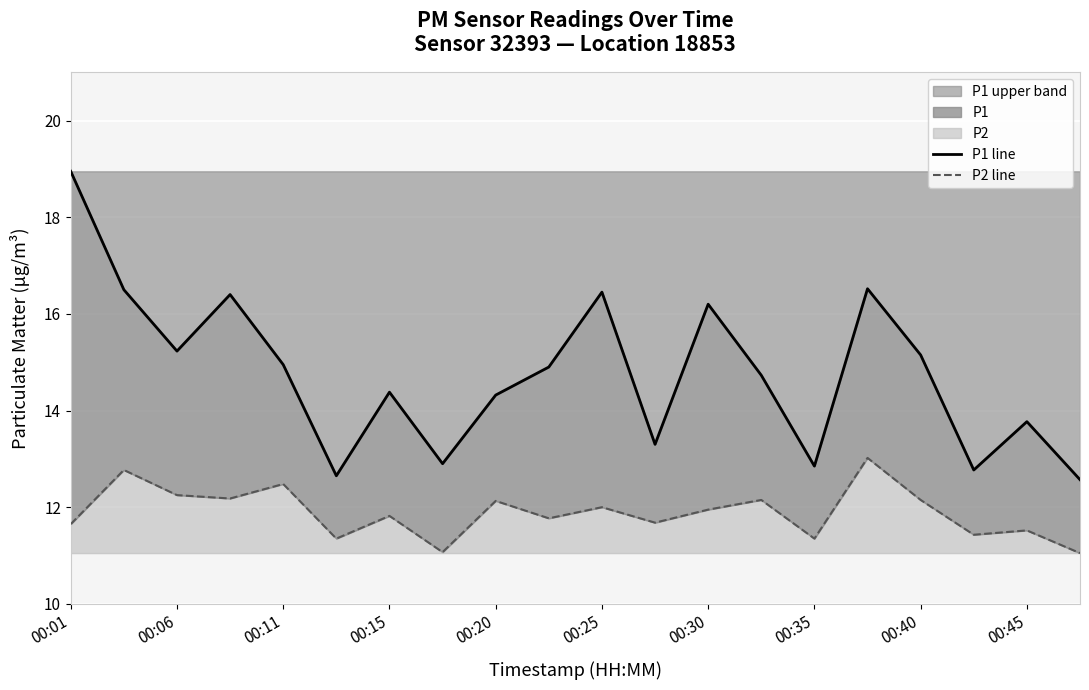

True or false: P2 line and P1 line cross at least once.

False